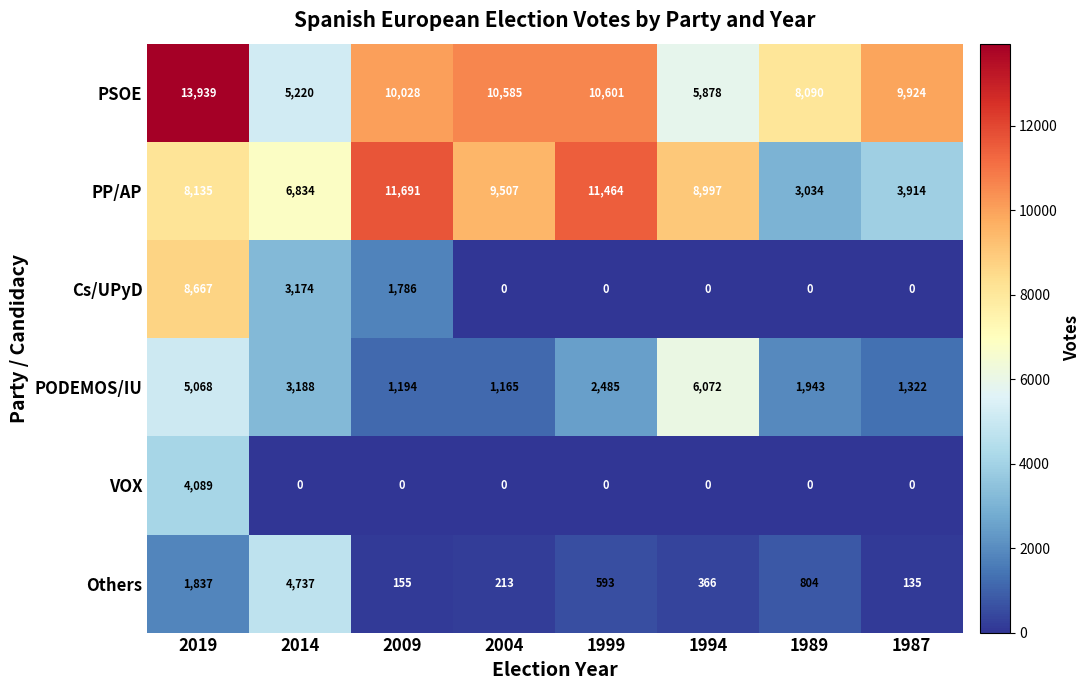

Which series has the largest range (max minus min)?

PSOE